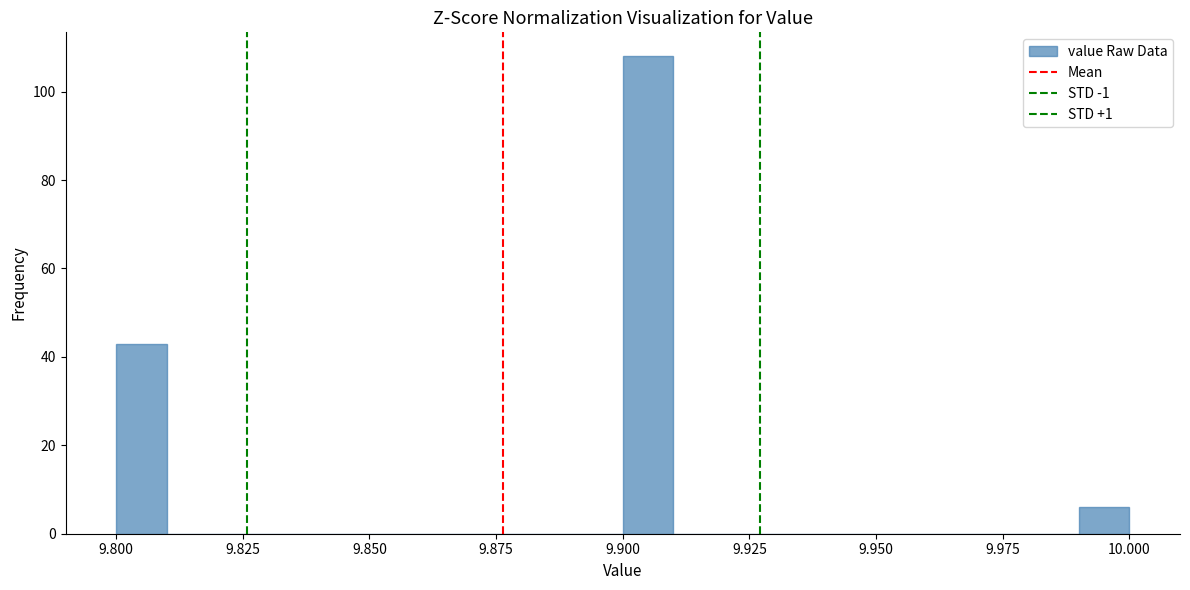

Around what value on the x-axis is the tallest bar? Give the approximate position of its centre, as read against the axis.

9.905